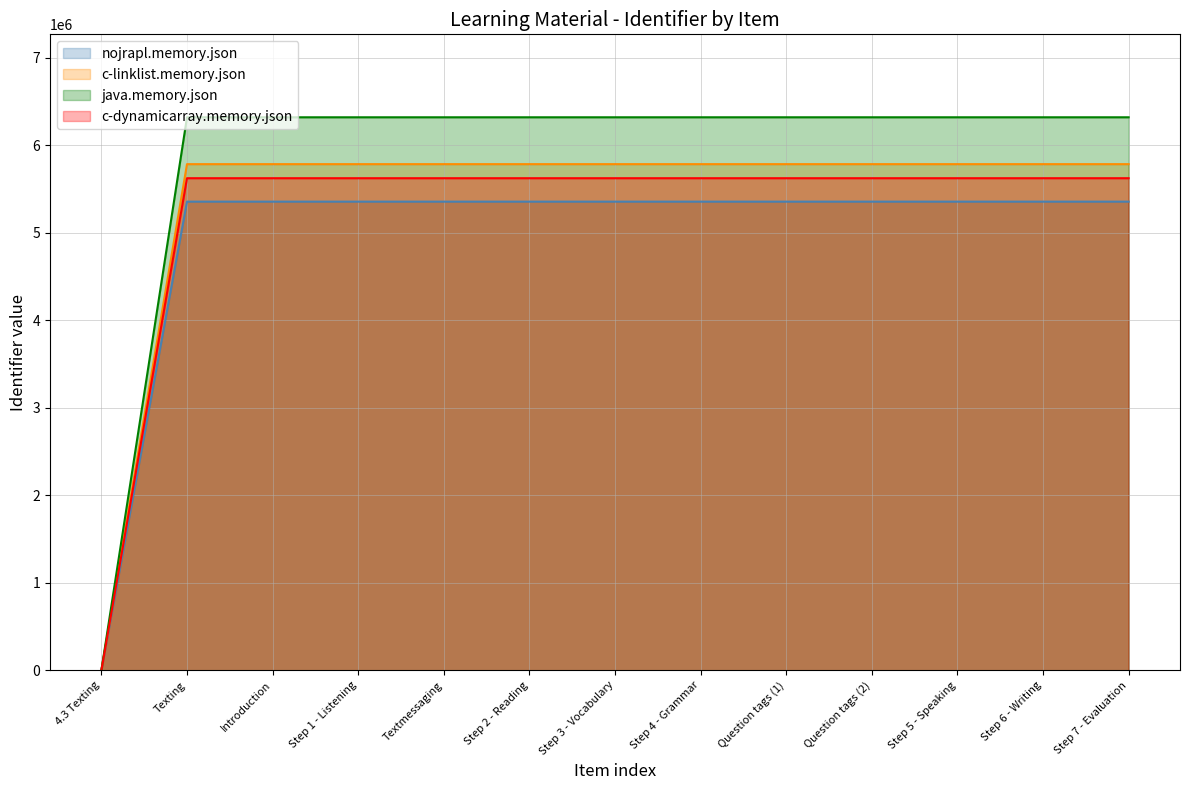

True or false: there are more than 2 points higher than both neighbors.

False